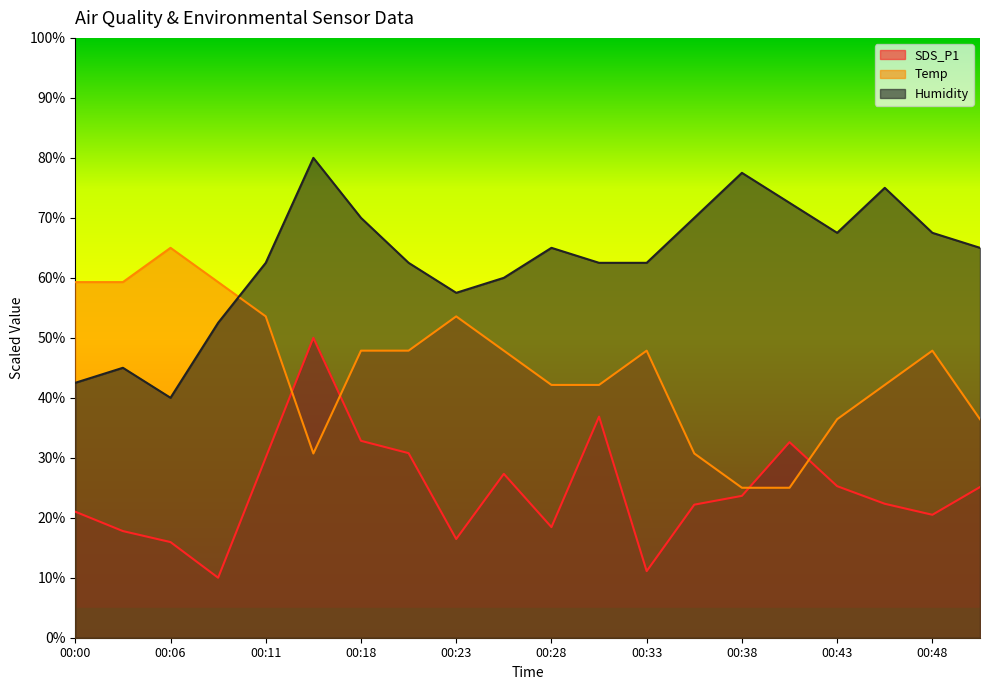

True or false: Humidity and SDS_P1 cross at least once.

False